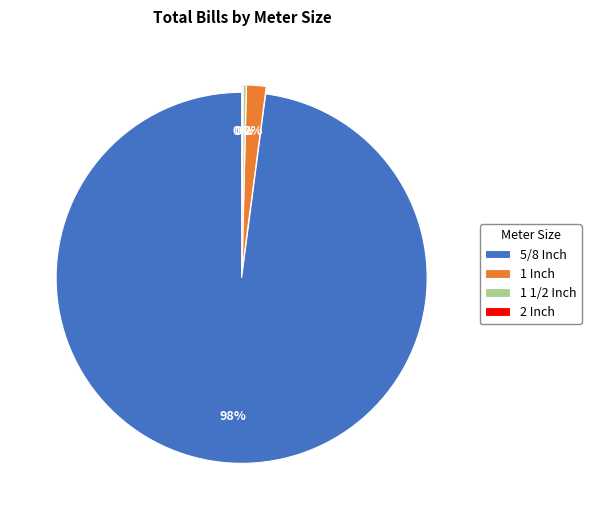

To the nearest percent, what is the average slice percentage?

25%